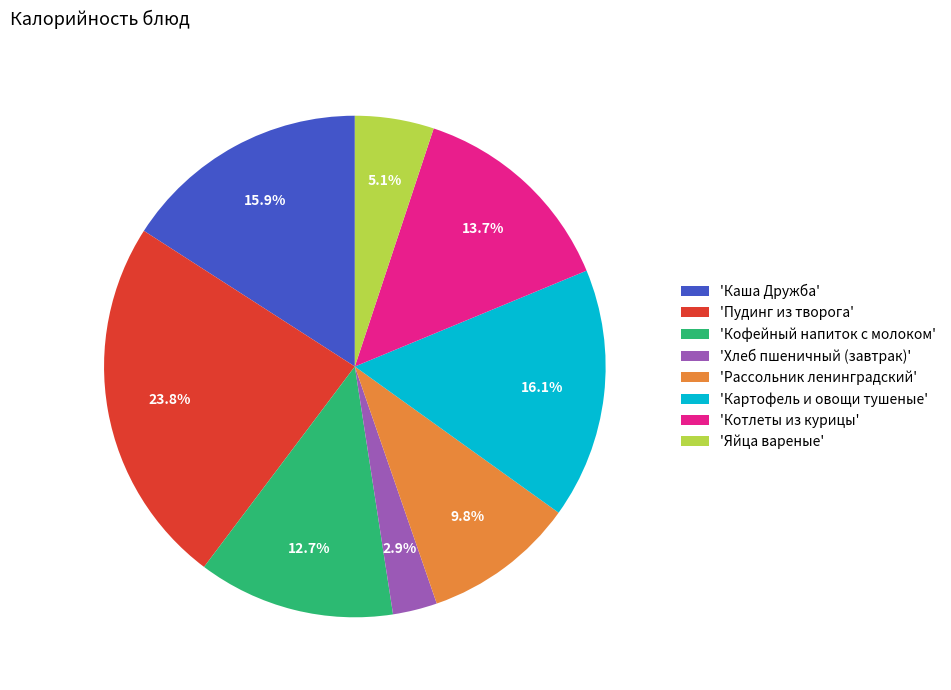

Does 'Рассольник ленинградский' account for over 50% of the chart?

No